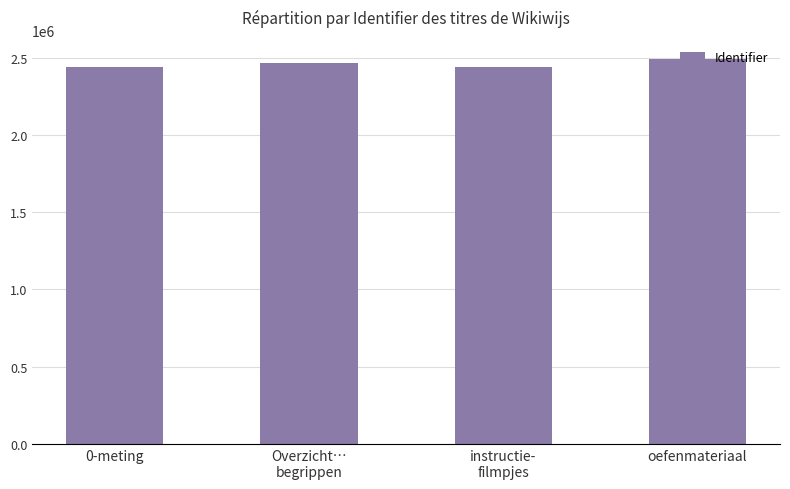

What is the value of the 1st bar from the left?

2442055